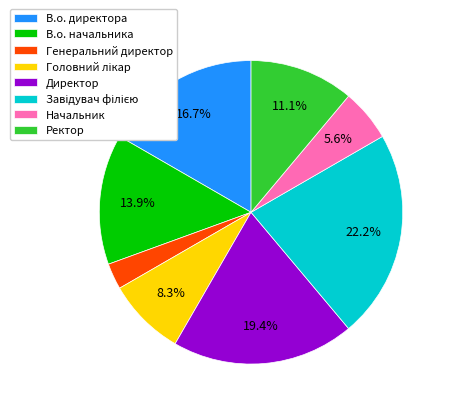

Between Генеральний директор and Директор, which is larger?

Директор